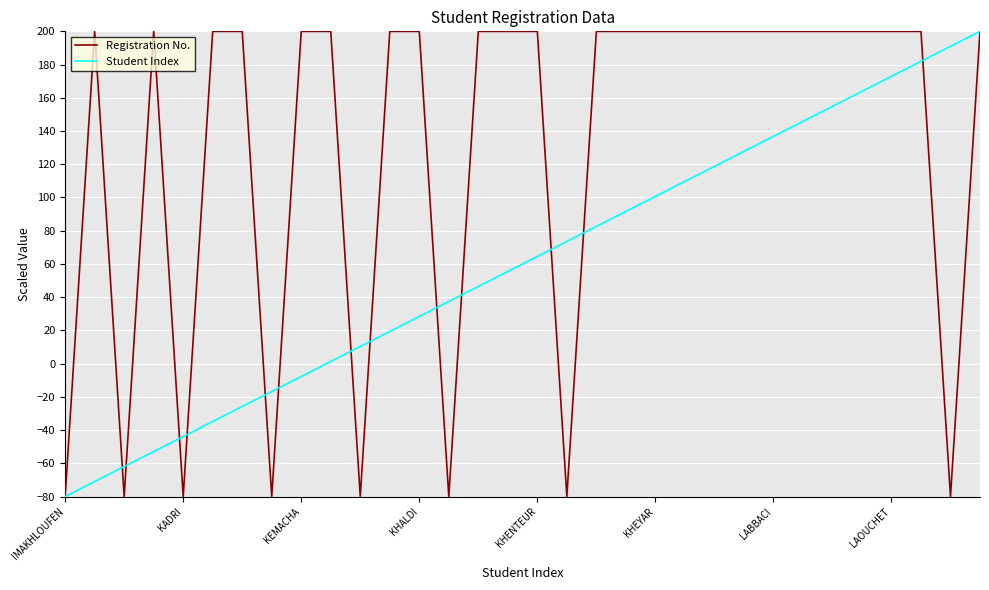

Which series has the largest total across all categories?

Registration No.